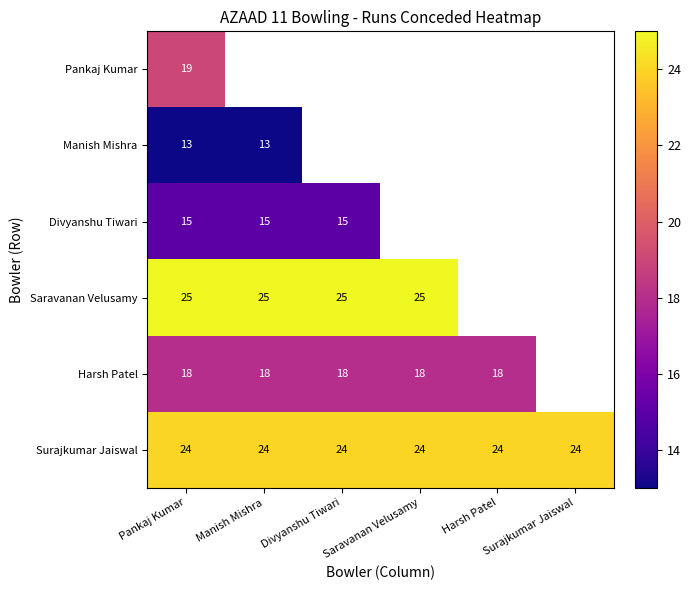

Is the value of Saravanan Velusamy at Saravanan Velusamy greater than the value of Harsh Patel at Harsh Patel?

Yes